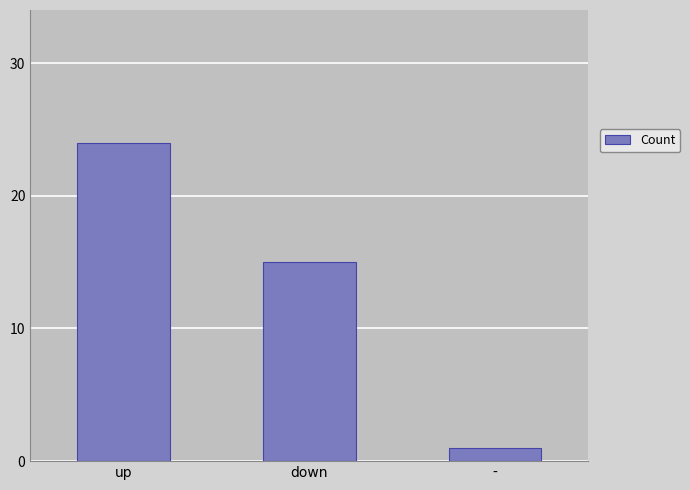

Reading left to right, list all the values displayed in this chart.

24	15	1